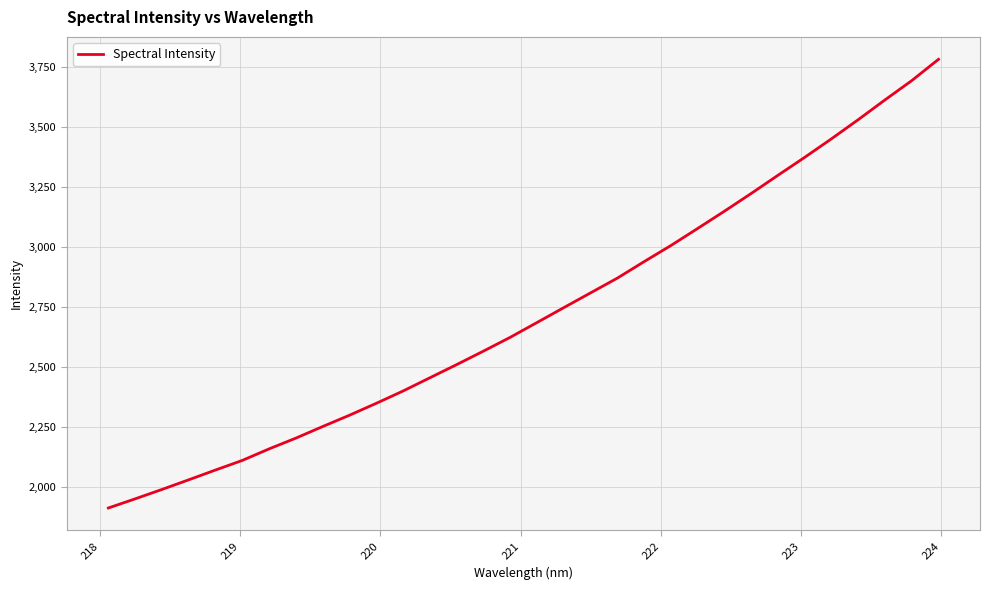

What is the minimum value shown in the chart?

1914.1